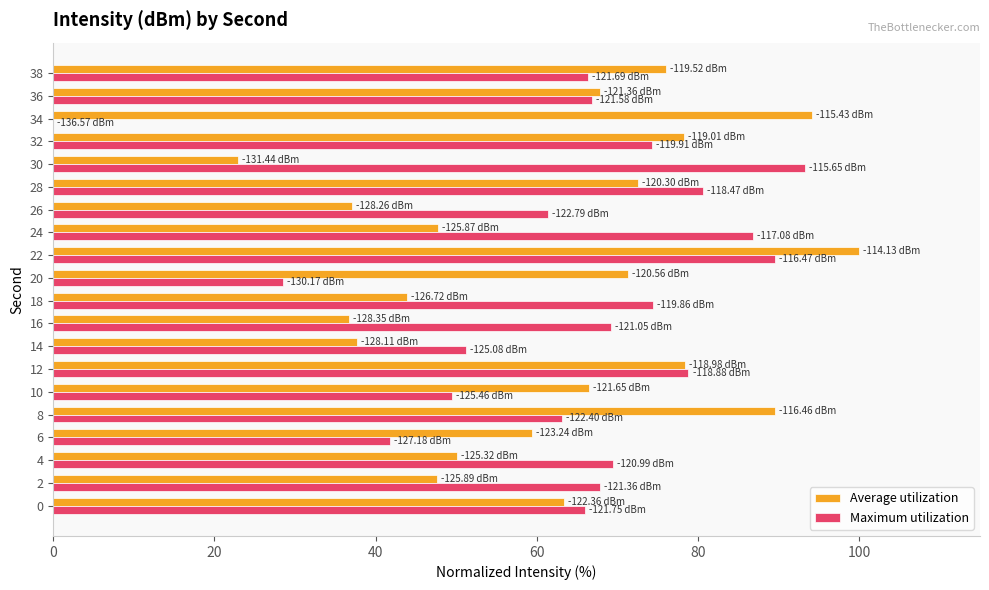

What is the total value across all series at 32?

152.5